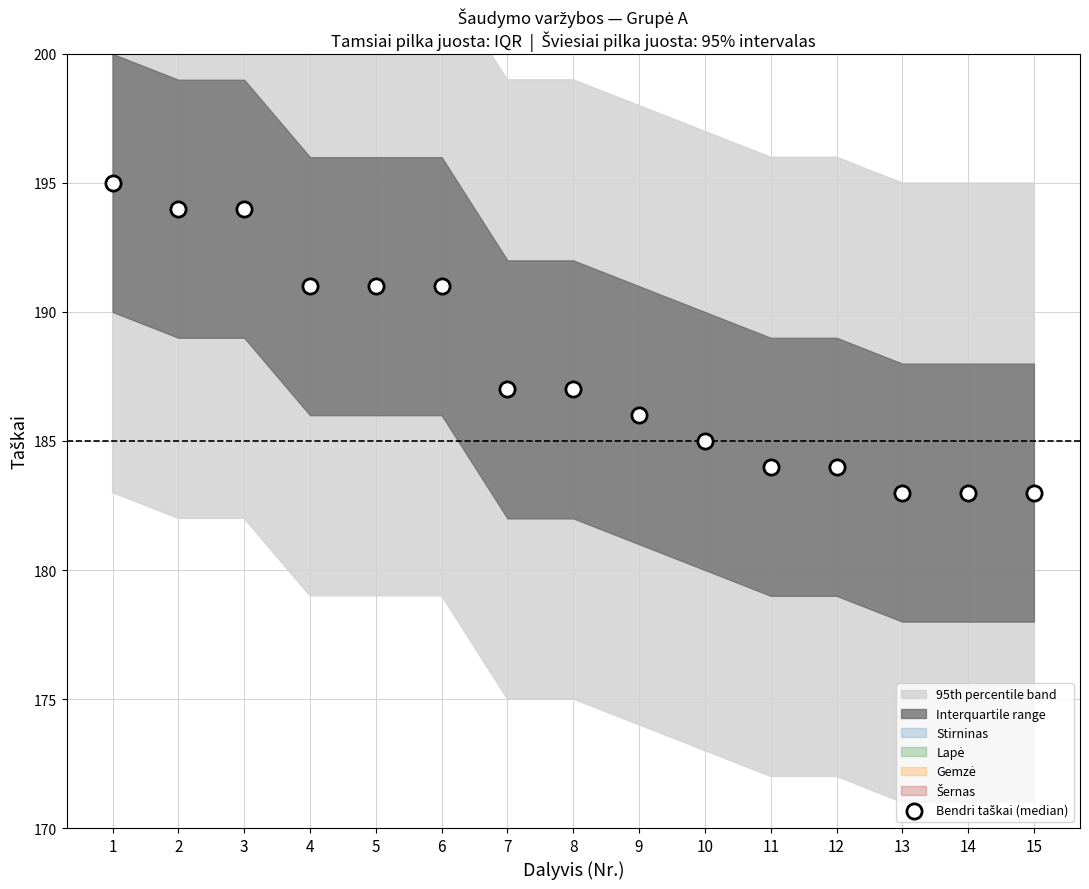

What is the range of Y values (max minus min)?

12